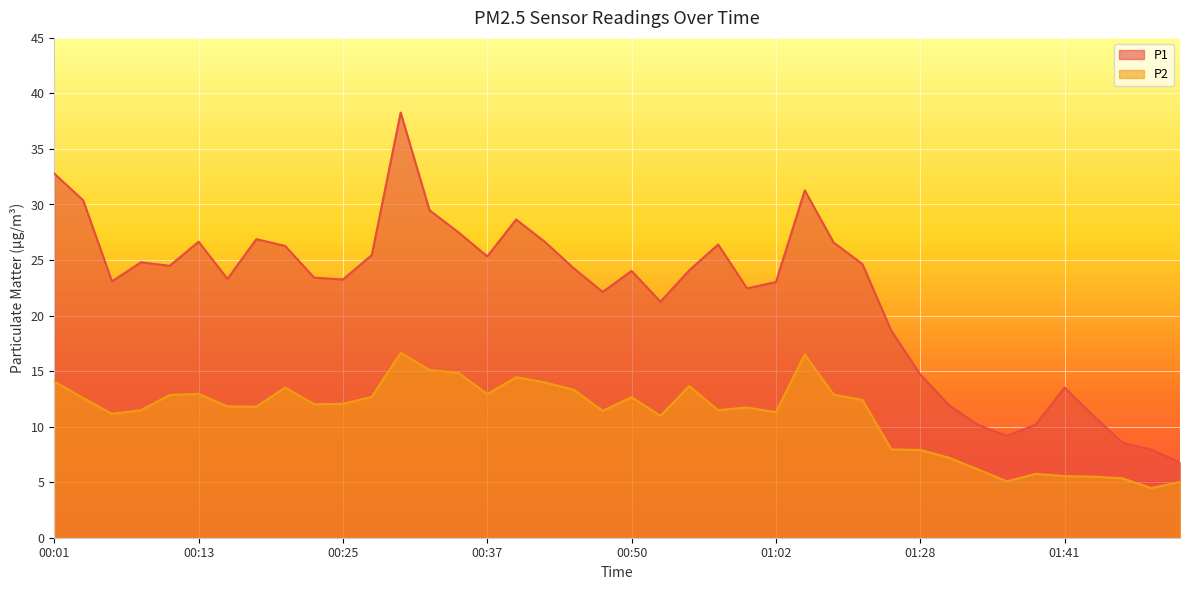

Is it true that P2 equals 5.5 at 01:43?

True